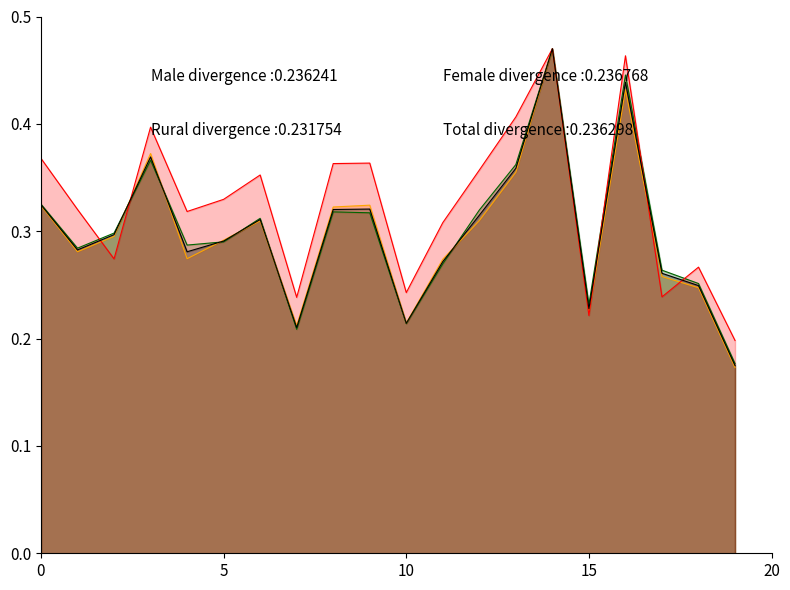

What is the difference between the maximum and minimum values in the Male Total series?

0.3